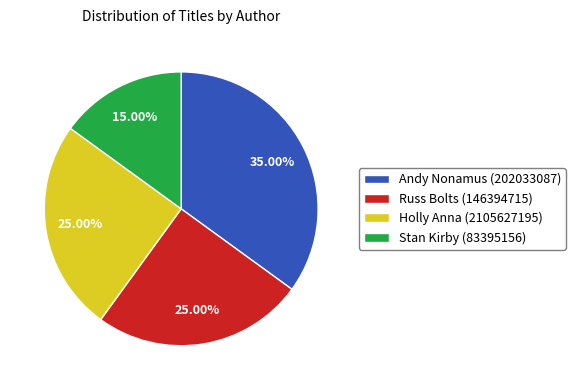

Combined, do Andy Nonamus (202033087) and Holly Anna (2105627195) account for over 50%?

Yes